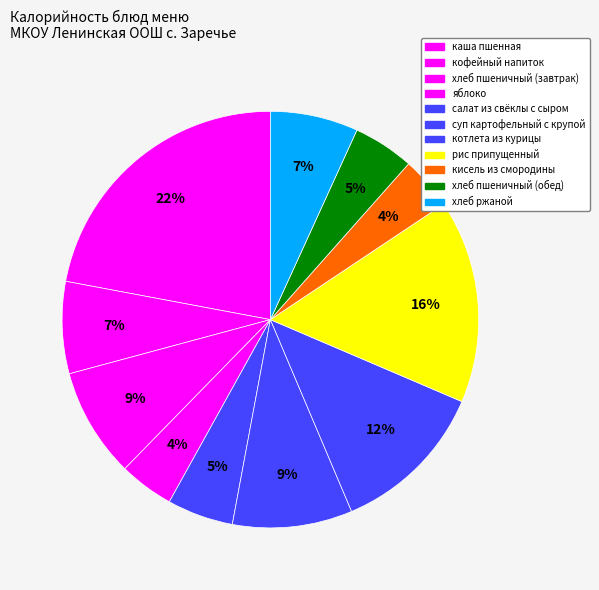

How many slices are in this pie chart?

11